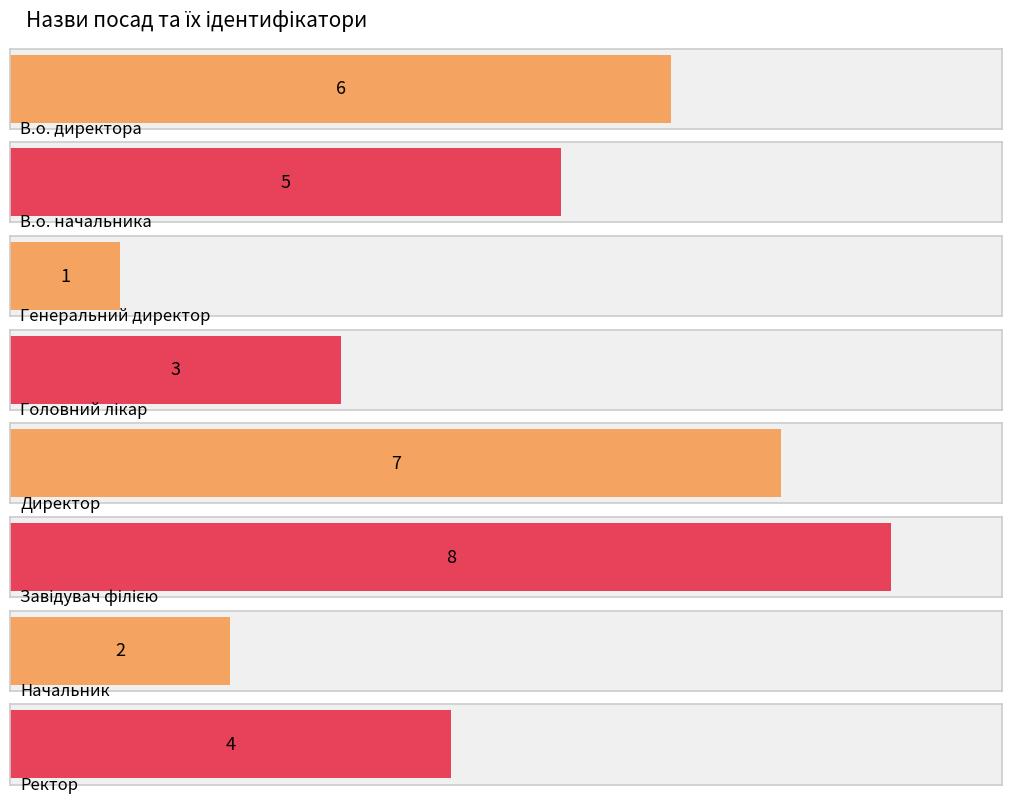

Reading right to left, list all the values displayed in this chart.

4	2	8	7	3	1	5	6